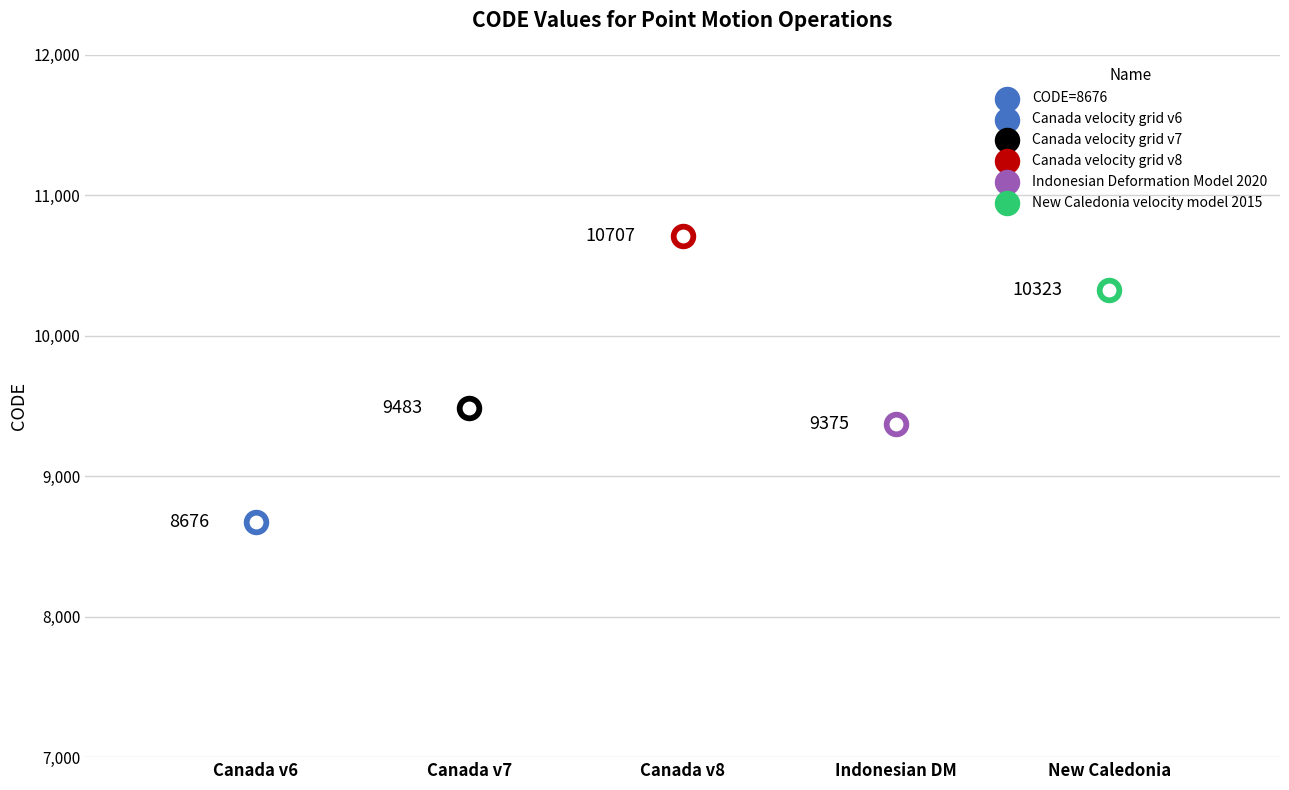

Approximately how many times larger is the value at Canada velocity grid v6 compared to Canada velocity grid v7?

0.9